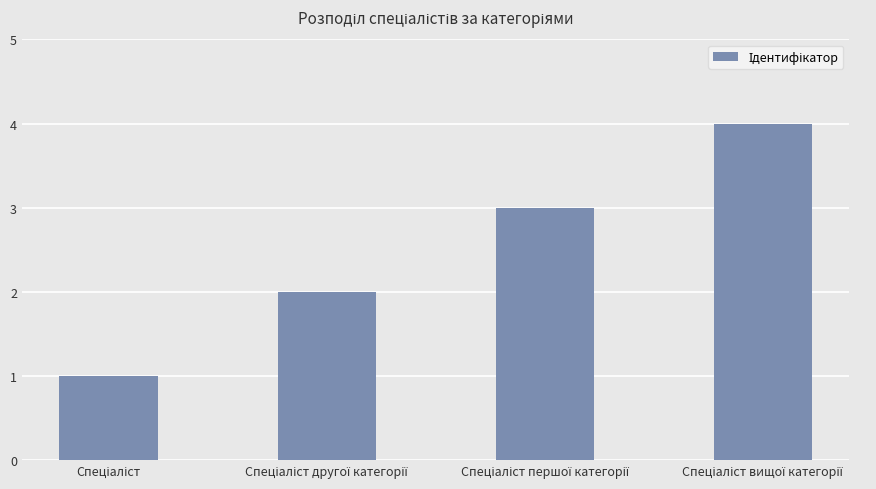

What is the maximum value shown in the chart?

4